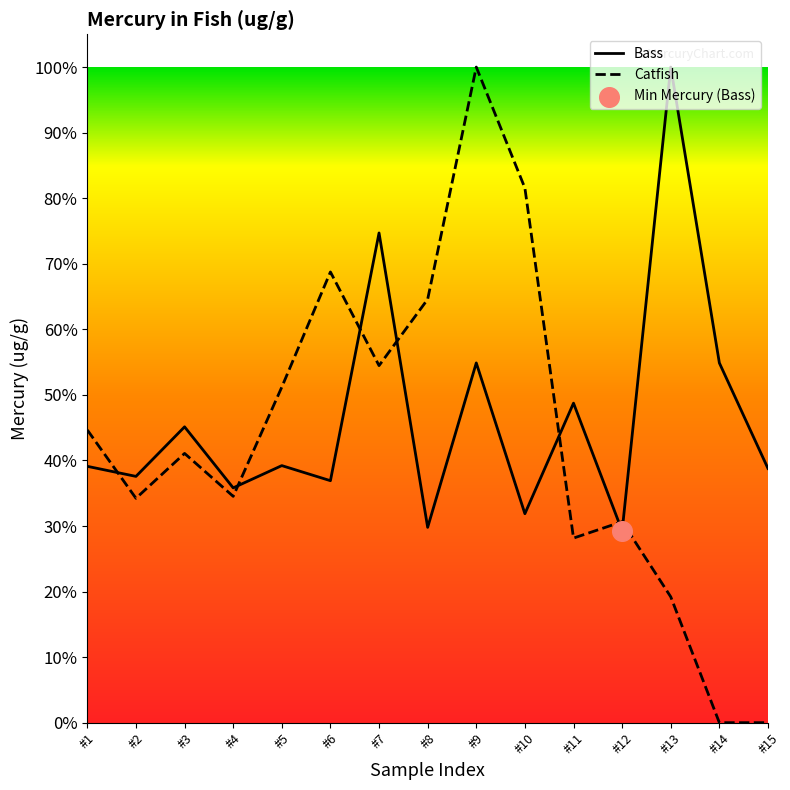

At which category is the sum across all series the highest?

#9